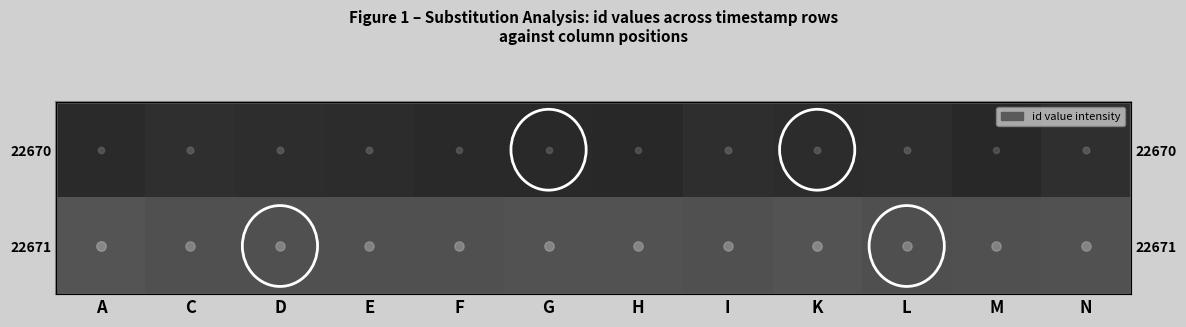

Which label corresponds to the smallest value in the chart?

M